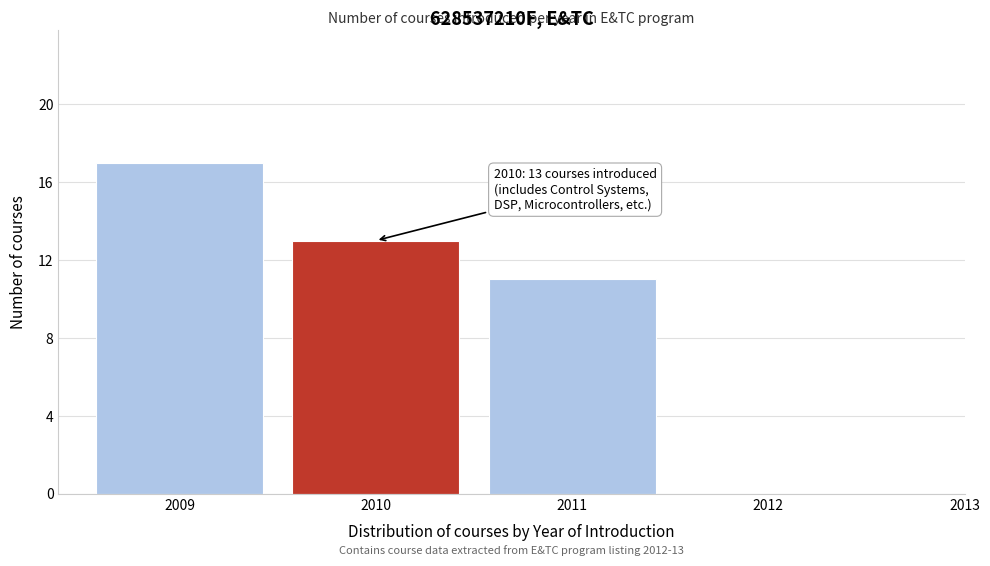

Reading left to right, what are all the values shown in this chart?

2009=17	2010=13	2011=11	2012=0